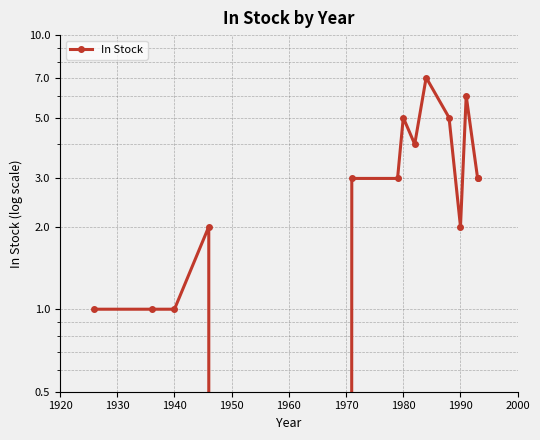

How many values are below 3?

6